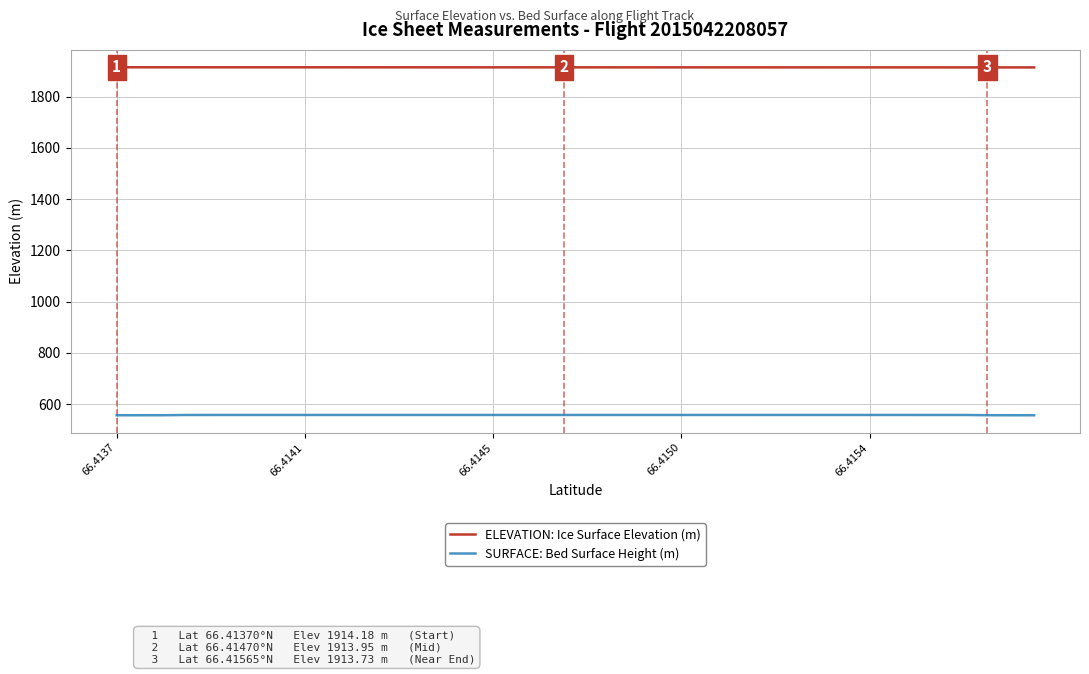

True or false: ELEVATION: Ice Surface Elevation (m) and SURFACE: Bed Surface Height (m) cross at least once.

False